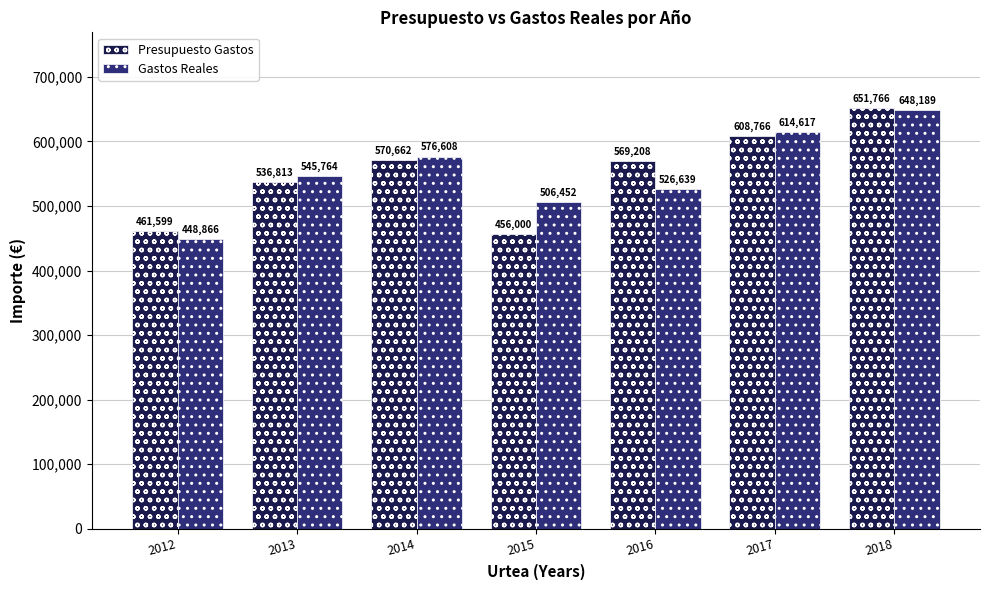

What is the value of the Presupuesto Gastos bar at the 6th from the left?

608766.2